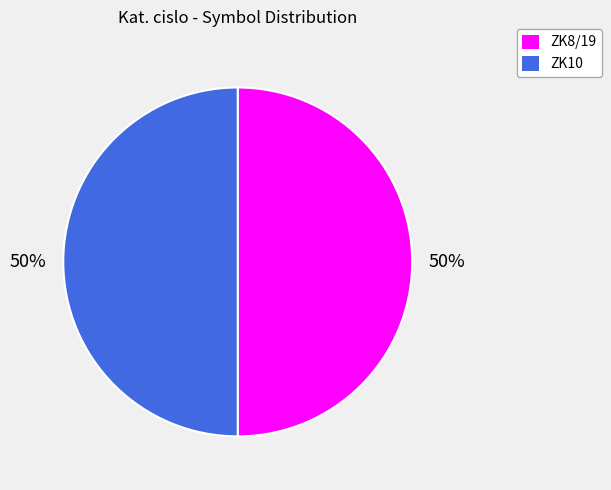

Count the number of slices in the pie.

2